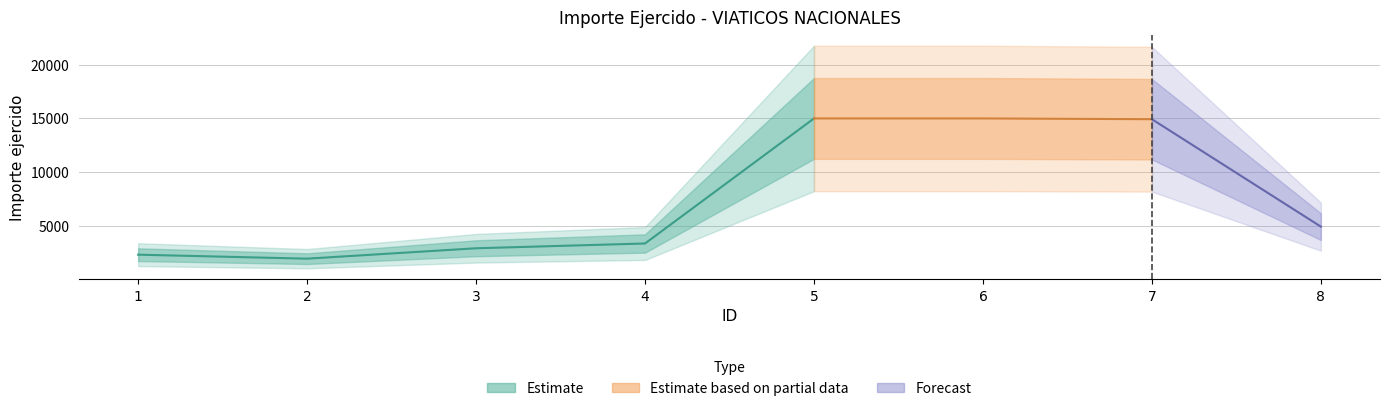

Reading left to right, transcribe all the data shown in this chart.

2358.0	1988.0	2953.0	3396.0	15000.0	15000.0	14928.7	4961.1